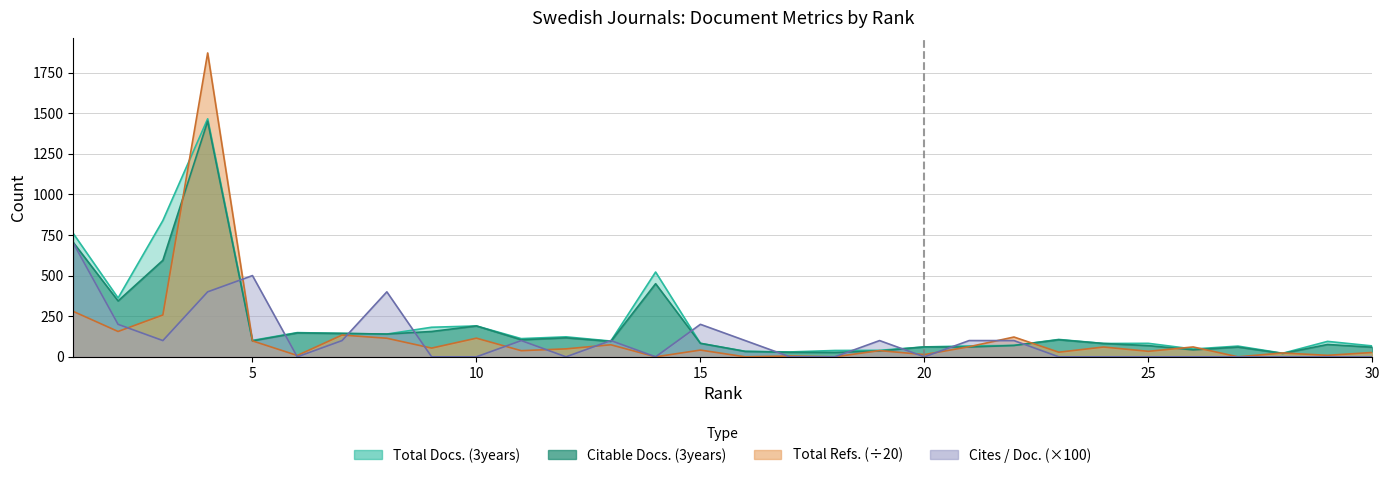

How many distinct data groups are displayed?

4